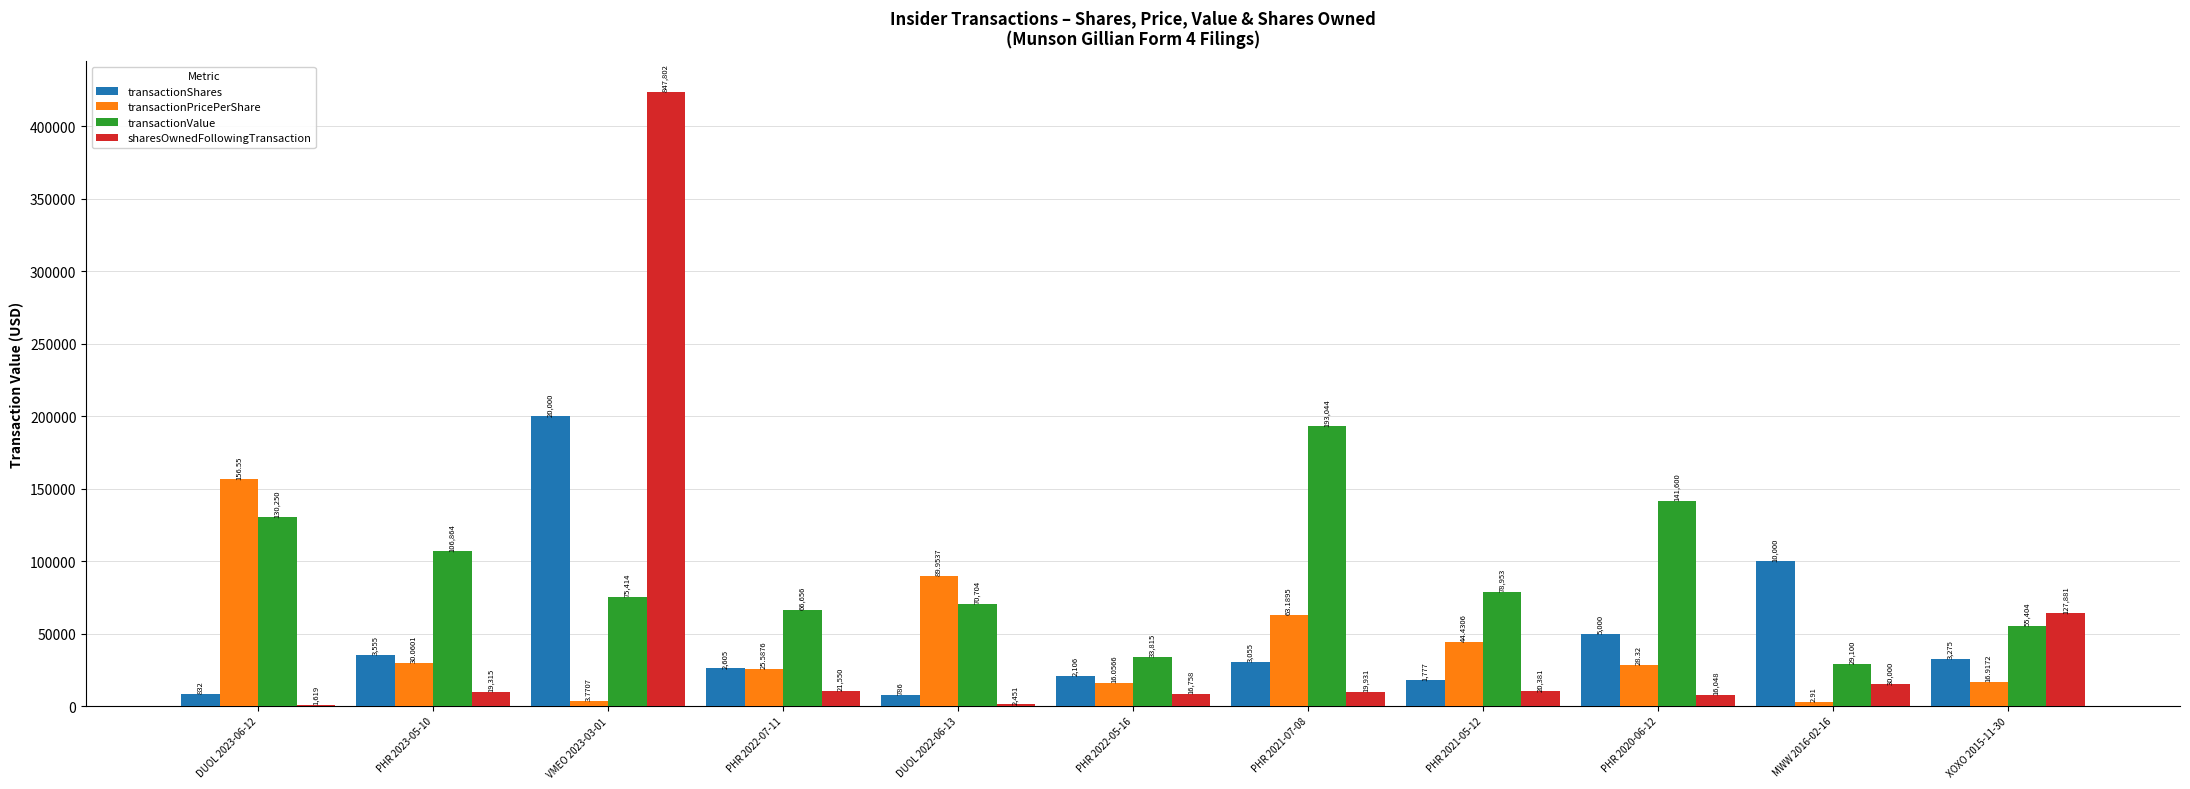

Reading left to right, what are all the values shown in this chart?

transactionShares: 8320.0	35550.0	200000.0	26050.0	7860.0	21060.0	30550.0	17770.0	50000.0	100000.0	32750.0
transactionPricePerShare: 156550.0	30060.1	3770.7	25587.6	89953.7	16056.6	63189.5	44430.6	28320.0	2910.0	16917.2
transactionValue: 130250.0	106864.0	75414.0	66656.0	70704.0	33815.0	193044.0	78953.0	141600.0	29100.0	55404.0
sharesOwnedFollowingTransaction: 809.5	9657.5	423901.0	10775.0	1225.5	8379.0	9965.5	10190.5	8024.0	15000.0	63940.5